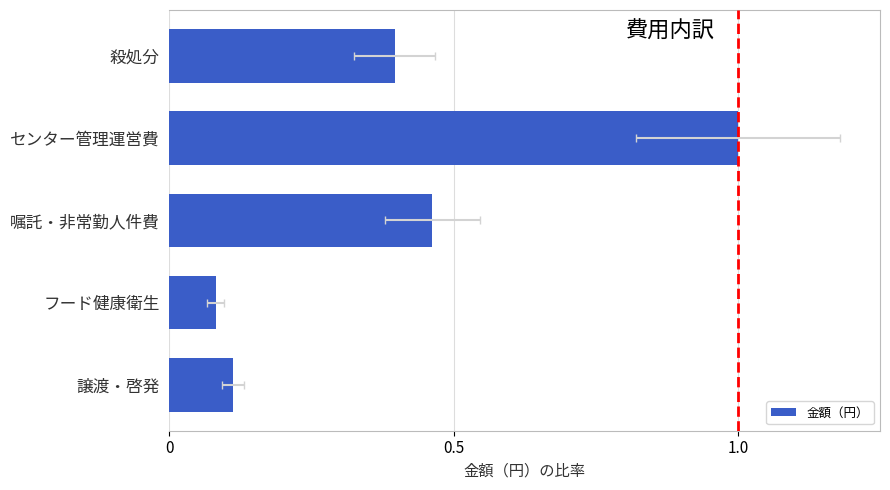

What is the sum of all values?

2.1